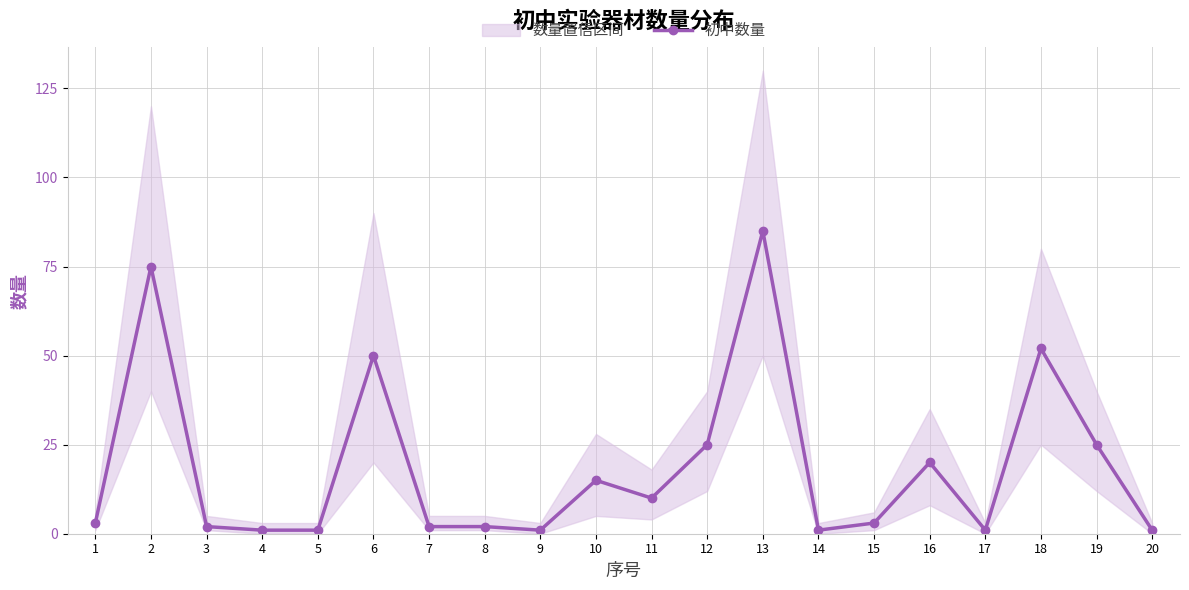

Rank the categories by value from lowest to highest.

4, 5, 9, 14, 17, 20, 3, 7, 8, 1, 15, 11, 10, 16, 12, 19, 6, 18, 2, 13